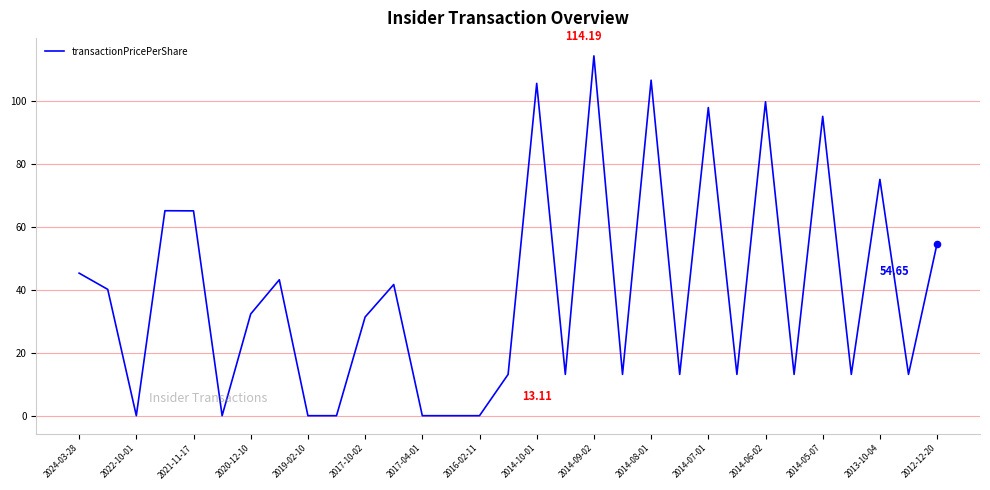

What is the difference between the maximum and minimum values?

114.2